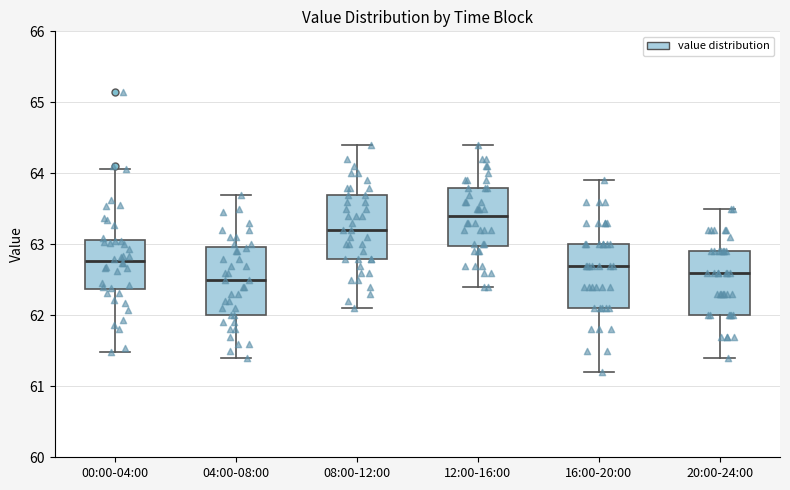

Which box's median line is the highest?

12:00-16:00